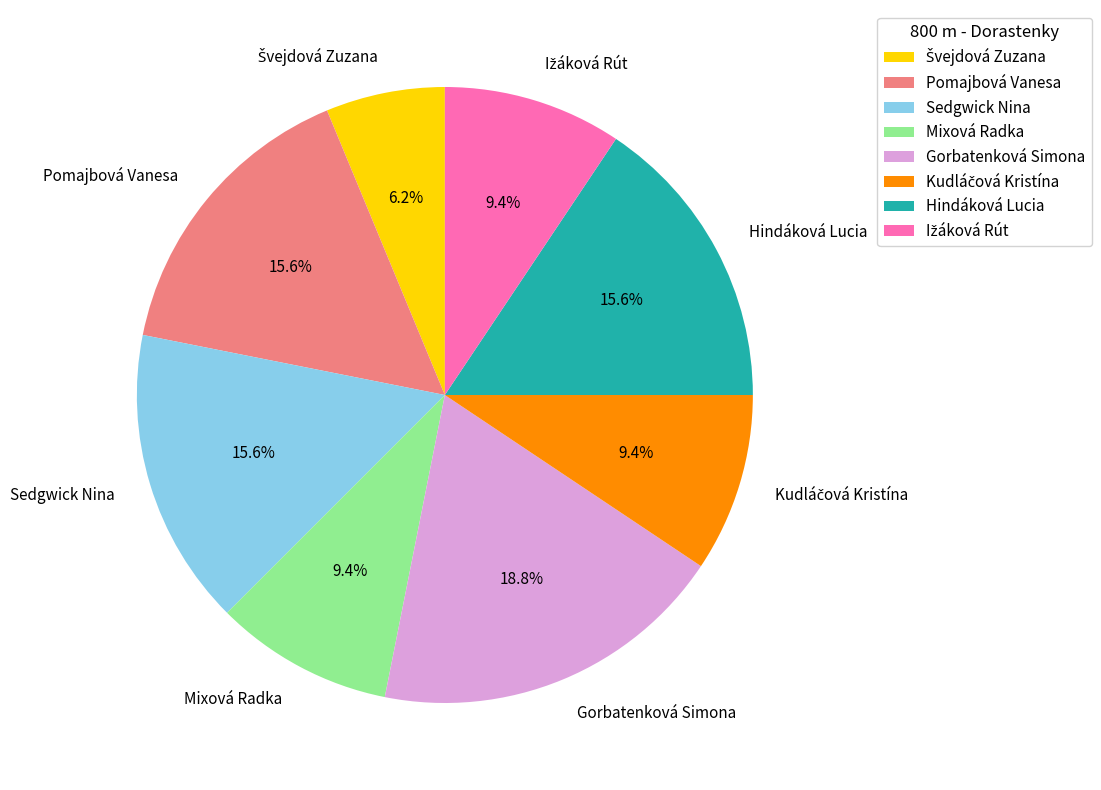

How much of the chart is everything except Hindáková Lucia?

84.4%